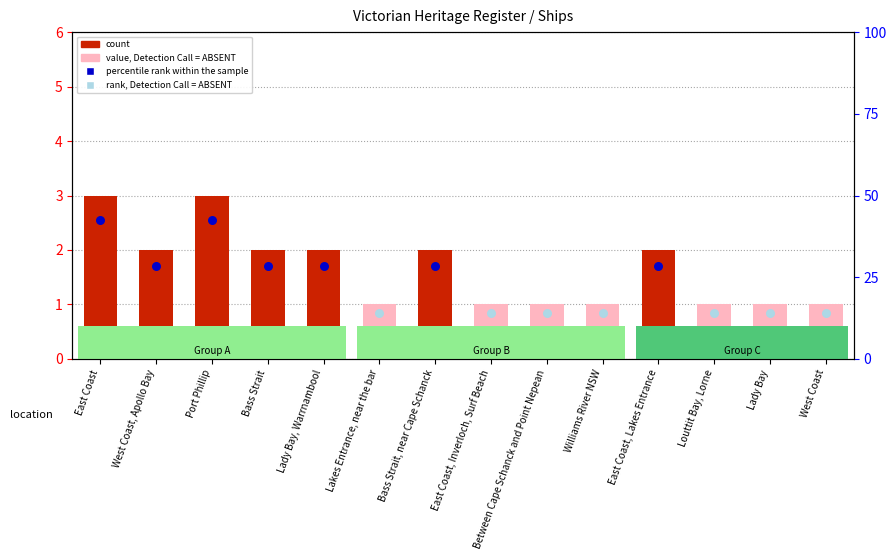

Between Williams River NSW and Lady Bay, which is larger?

Williams River NSW